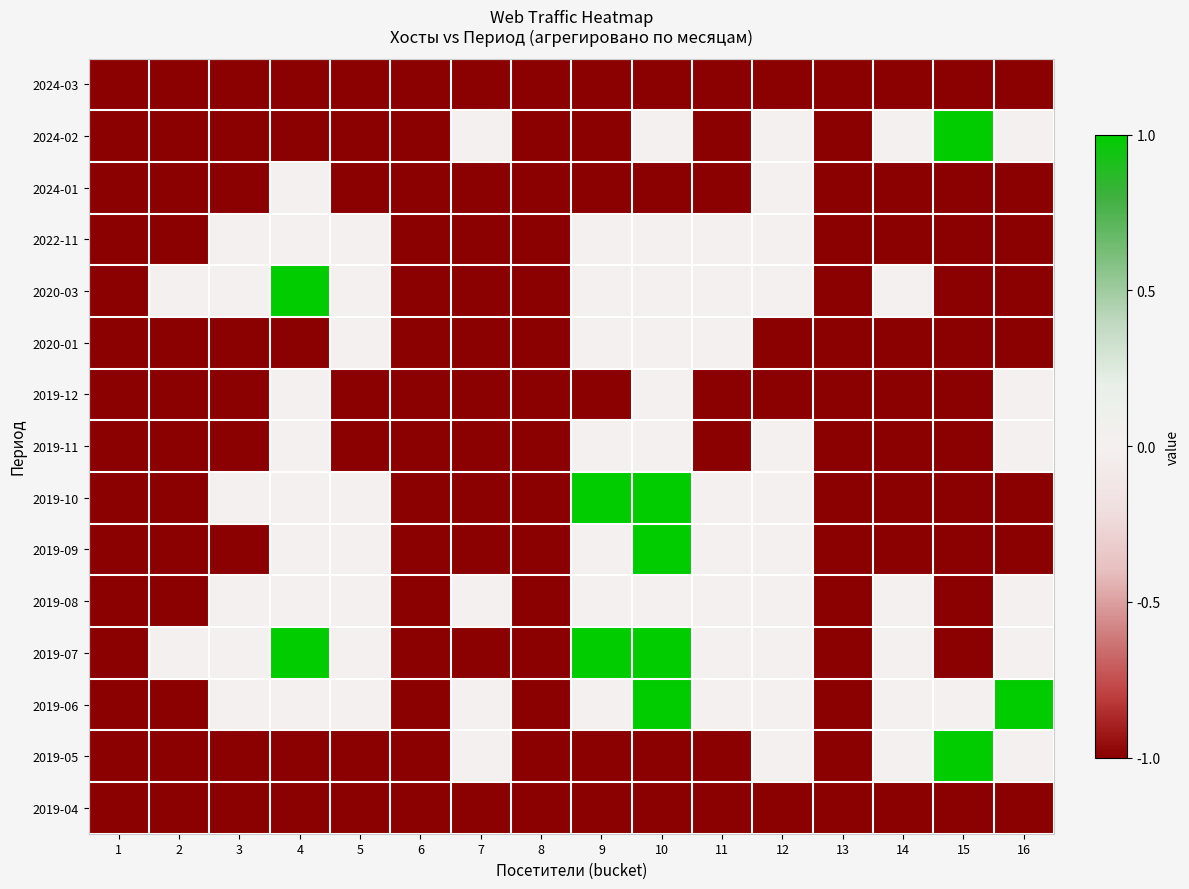

At how many categories does at least one series exceed 0?

5